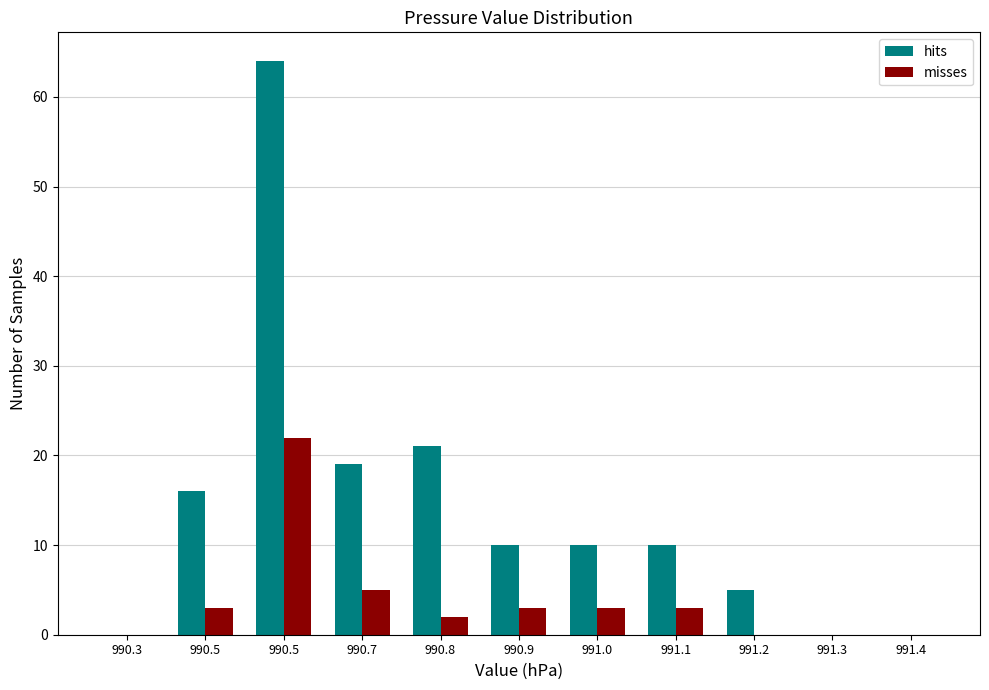

What are all the series names shown in the legend?

hits, misses